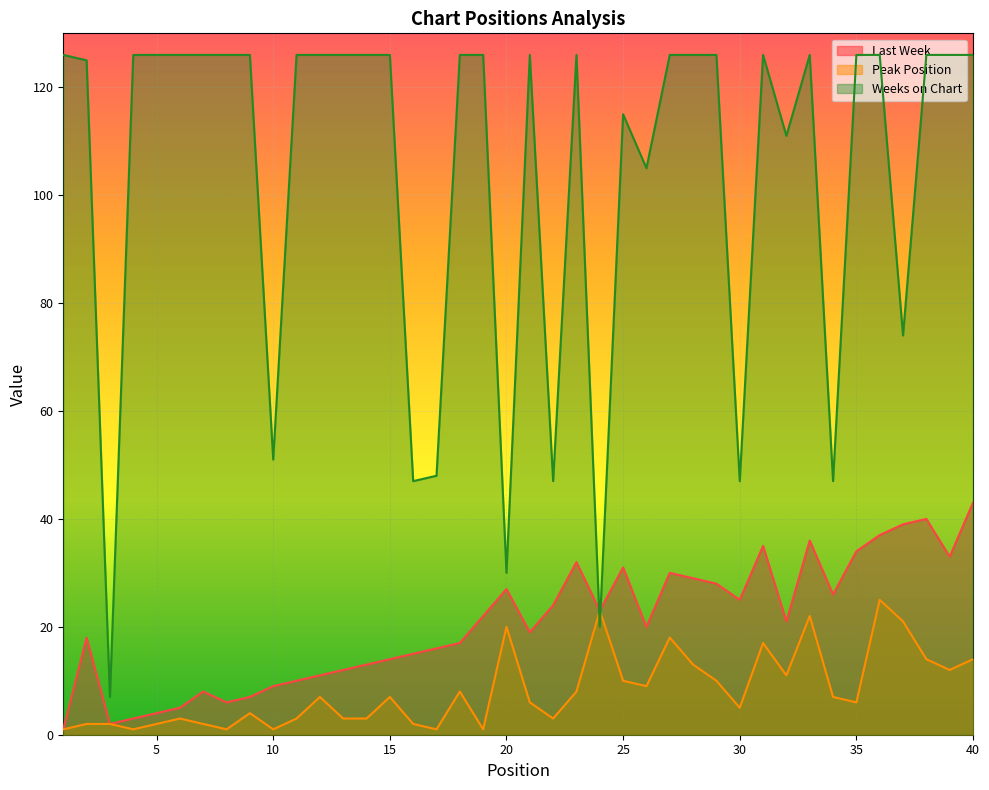

At which category is the sum across all series the highest?

36